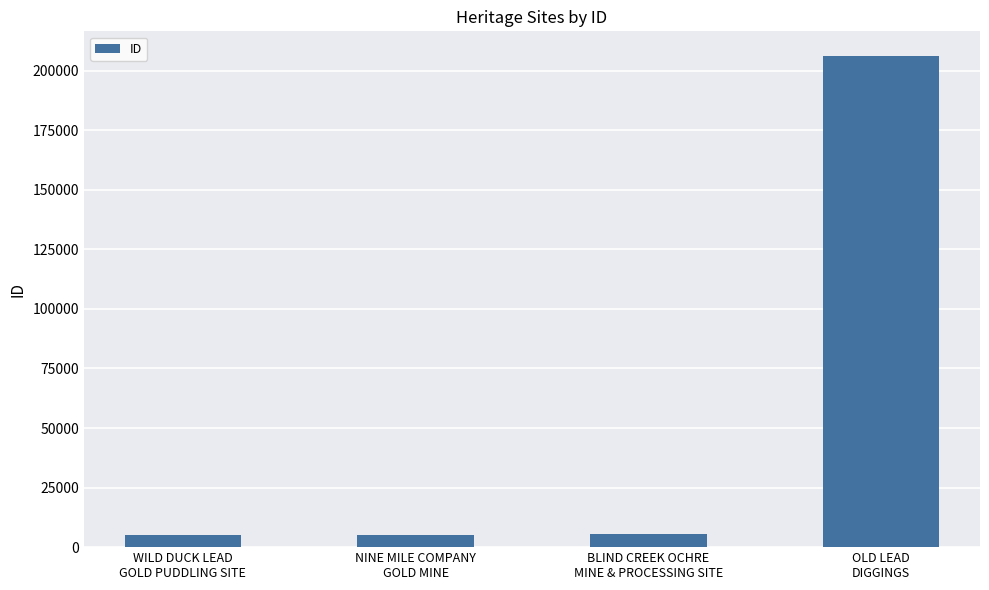

How many distinct data groups are displayed?

1